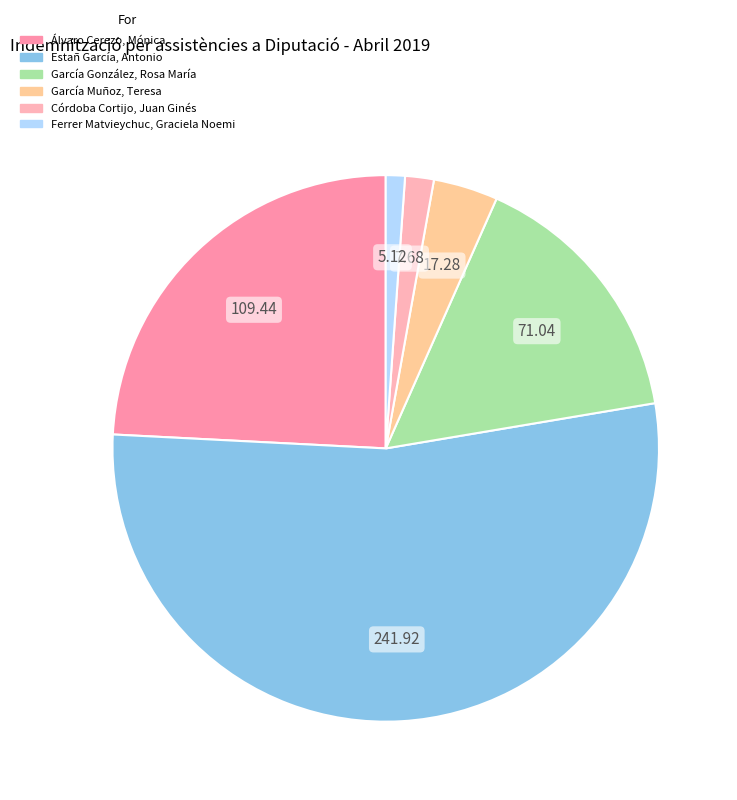

Do Ferrer Matvieychuc, Graciela Noemi and Álvaro Cerezo, Mónica together represent more than half of the pie?

No